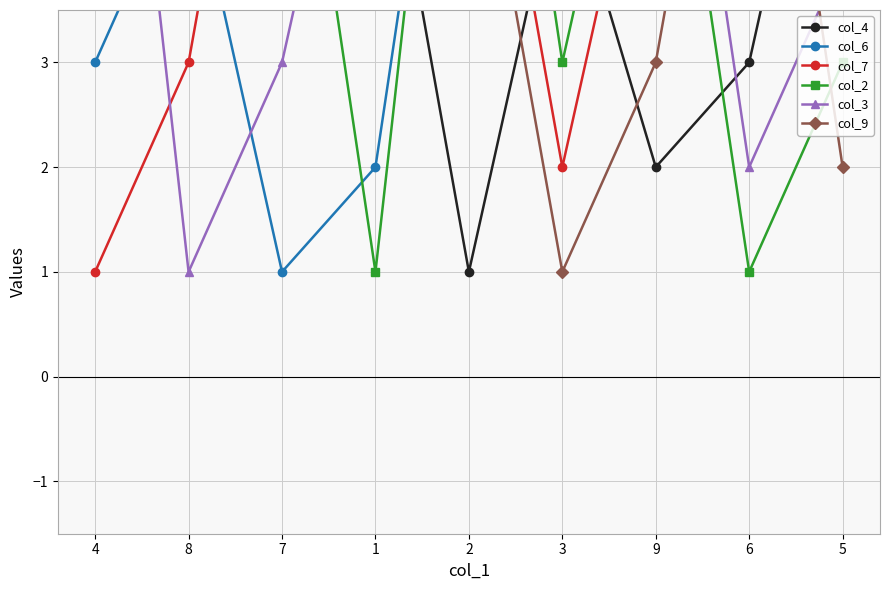

What is the sum of all col_7 values?

45